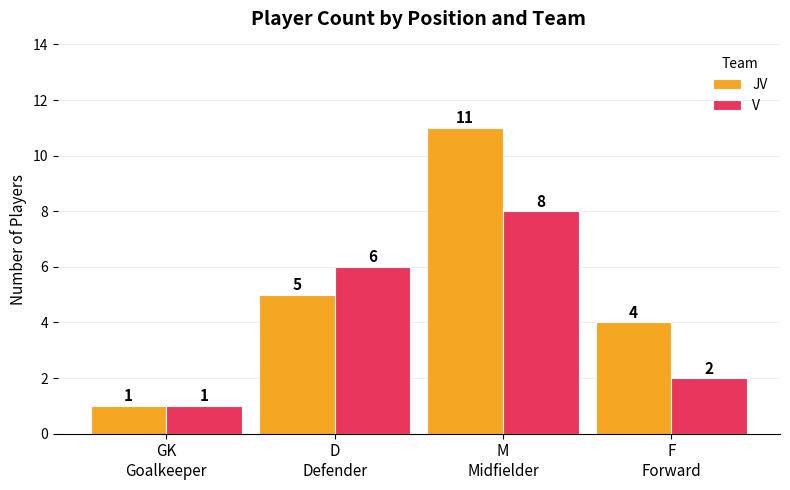

Which series has the largest range (max minus min)?

JV